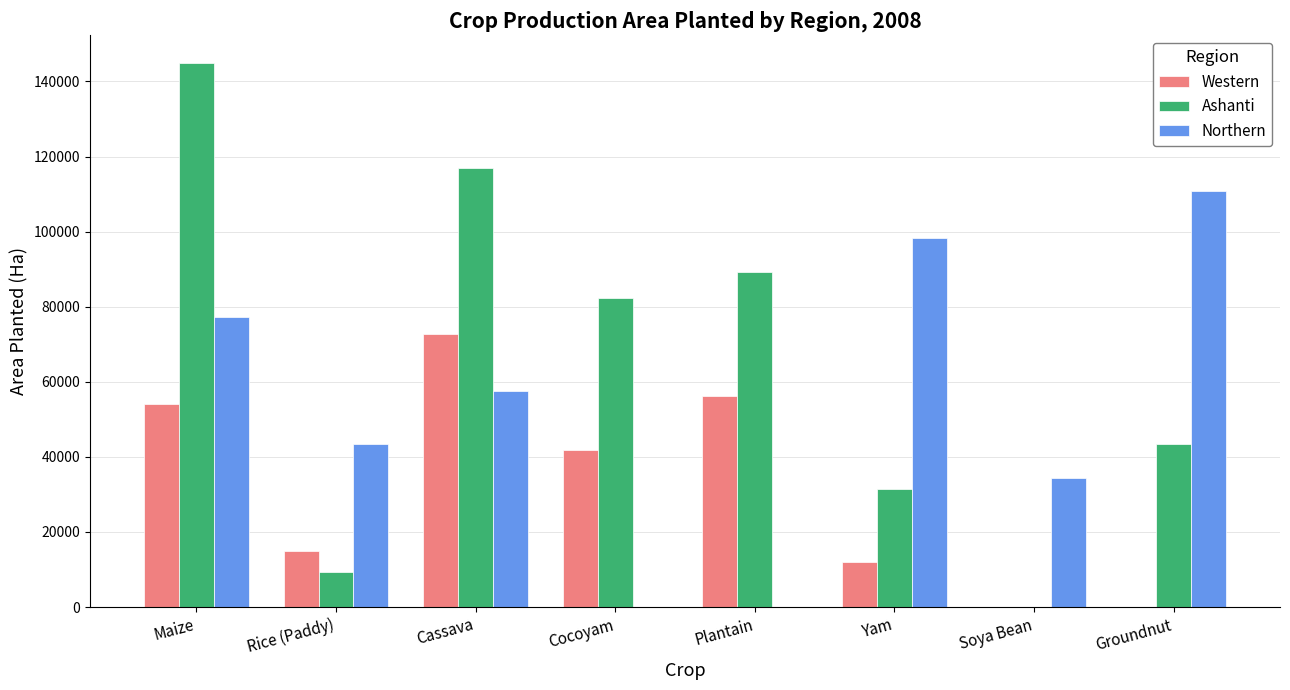

Reading left to right, extract all data points from this chart.

Western: 54140	14883	72671	41928	56215	11980	0	0
Ashanti: 145024	9294	116942	82371	89287	31497	0	43562
Northern: 77351	43312	57678	0	0	98379	34424	110948